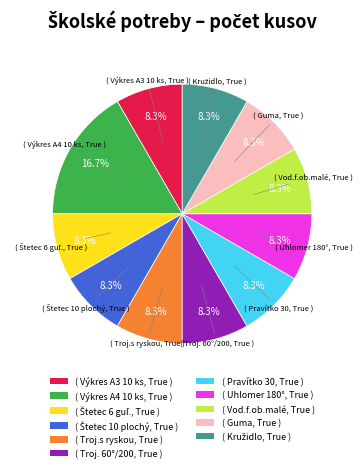

Is there any slice that represents more than half of the pie?

No